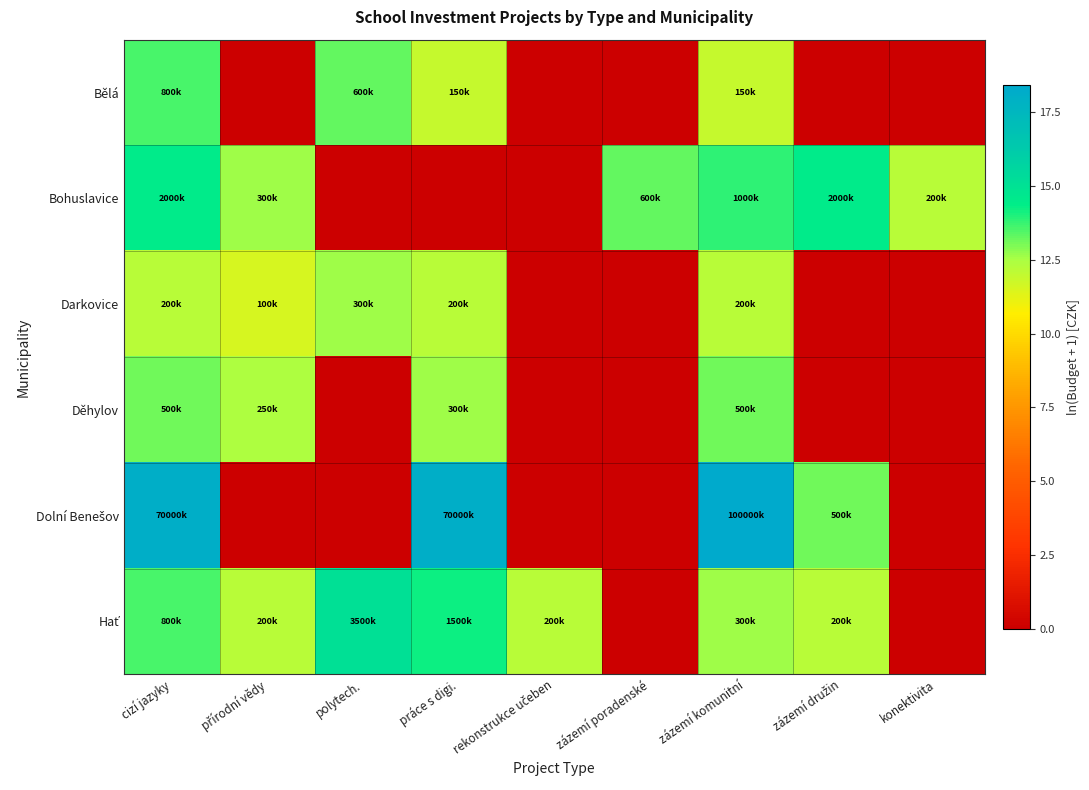

Rank the series at cizí jazyky from highest to lowest value.

Dolní Benešov, Bohuslavice, Bělá, Hať, Děhylov, Darkovice